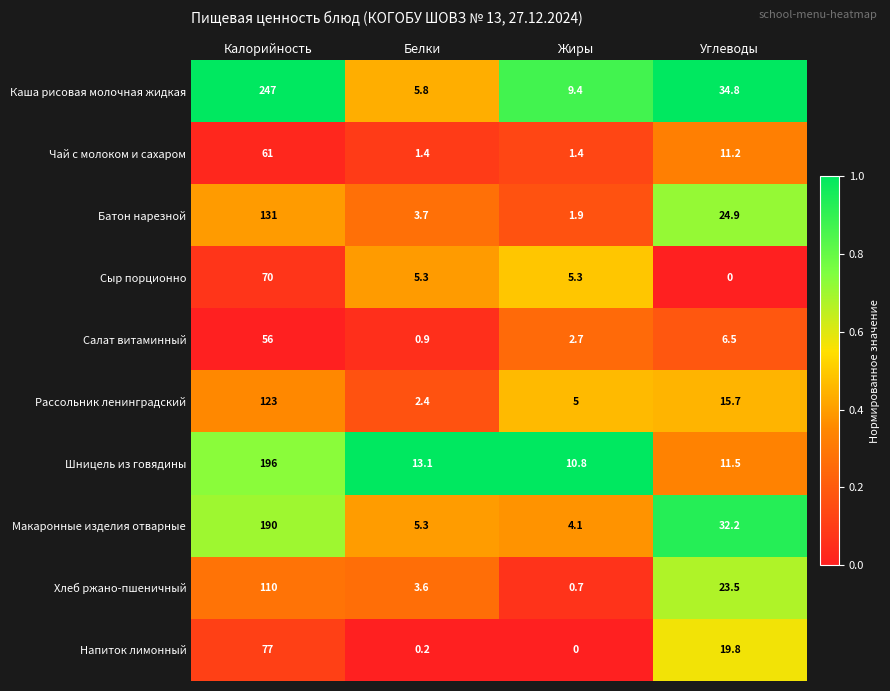

The value of Напиток лимонный at Белки is 0.2. True or false?

True